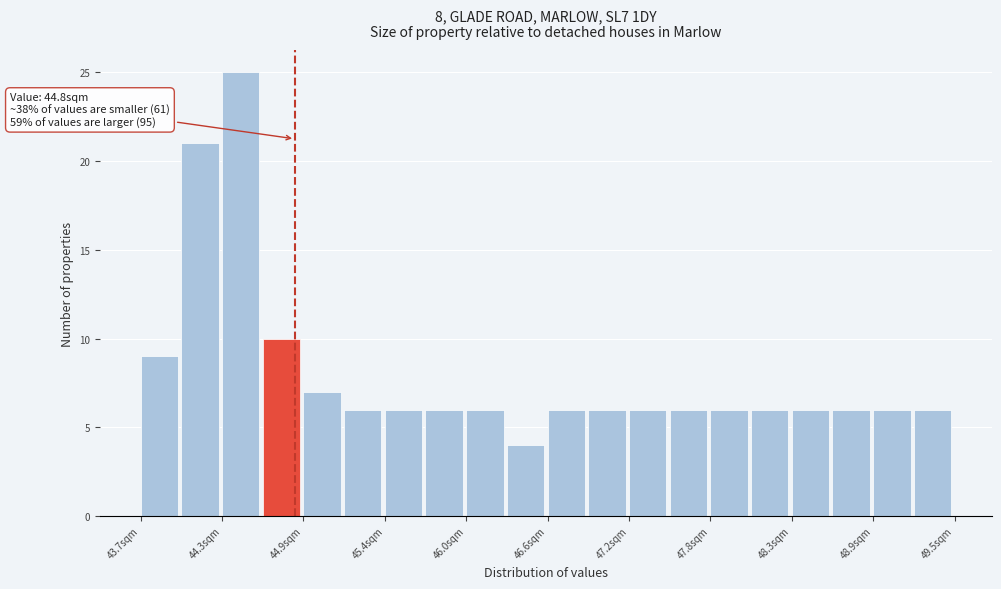

Read against the x-axis, roughly where is the centre of the tallest bar?

44.4